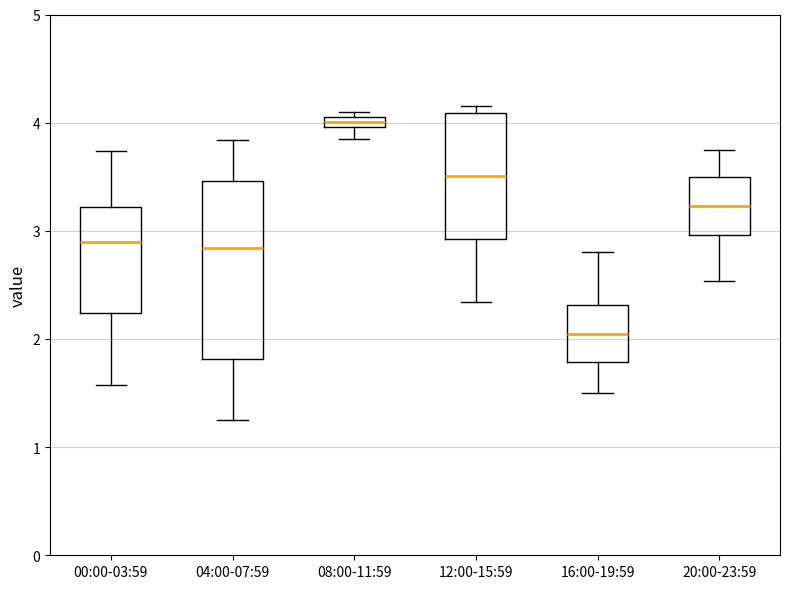

Where is the lower edge of the box for 20:00-23:59 on the y-axis? The values are not printed on the chart, so give them approximately, as read against the axis.

3.0